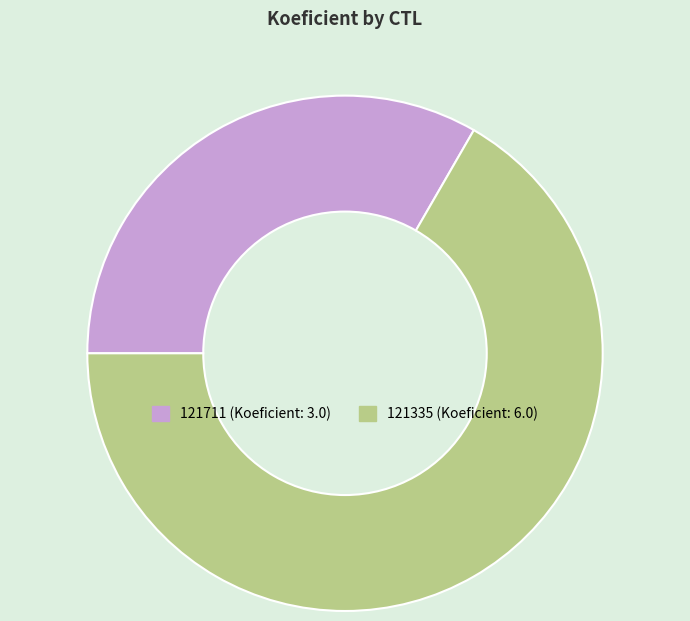

True or false: 121335 accounts for 58% of the total.

False